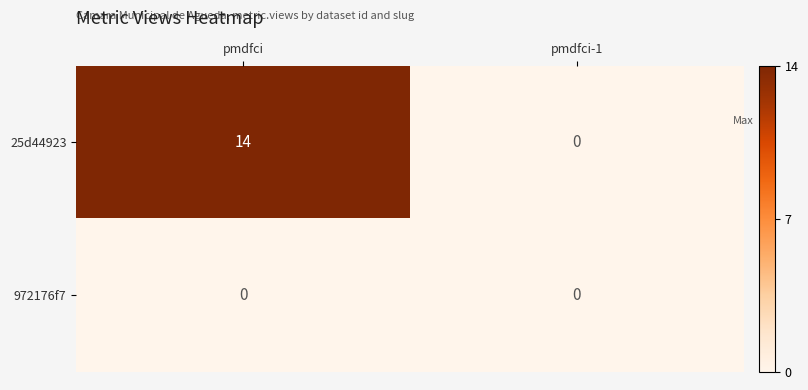

True or false: 25d44923 has a value of 20 at pmdfci.

False